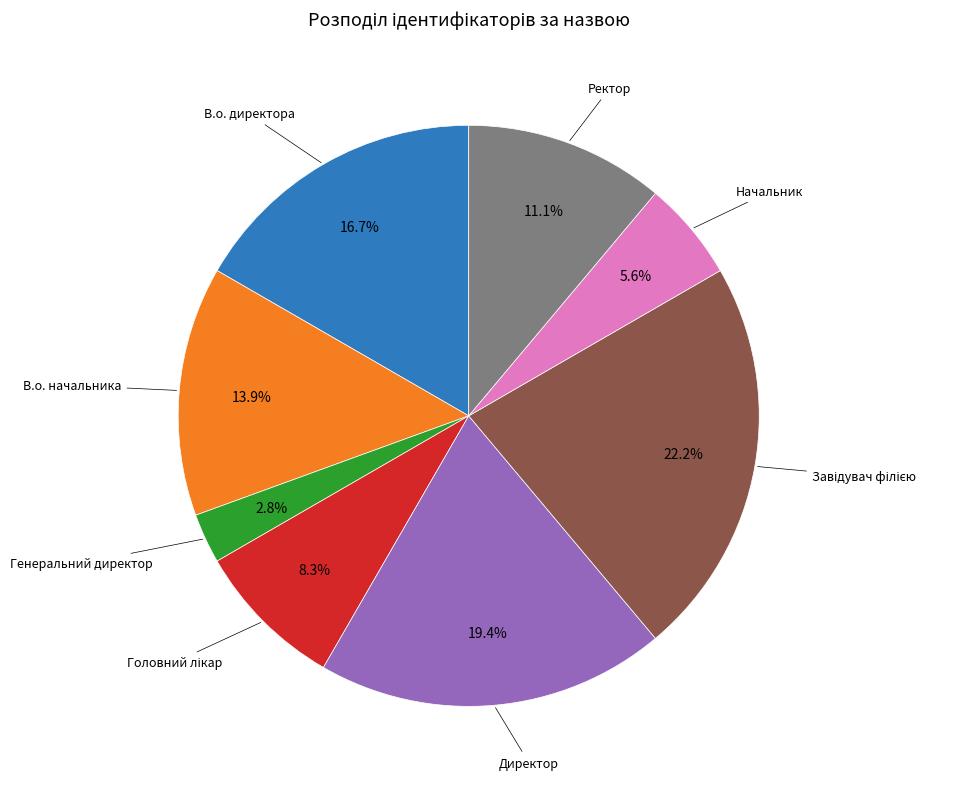

Combined, do В.о. начальника and Начальник account for over 50%?

No